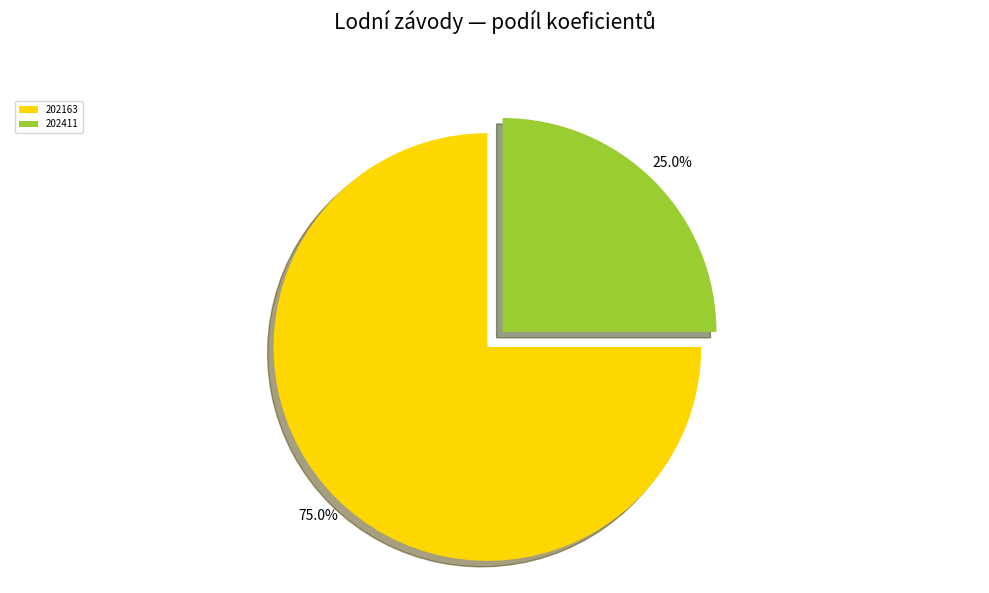

What percentage is the 202163 slice, to the nearest percent?

75%